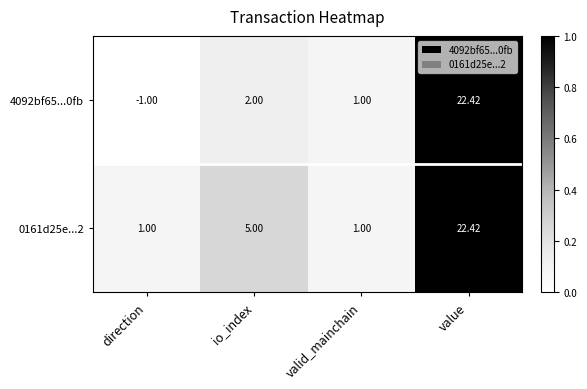

At how many categories does at least one series exceed 0?

4